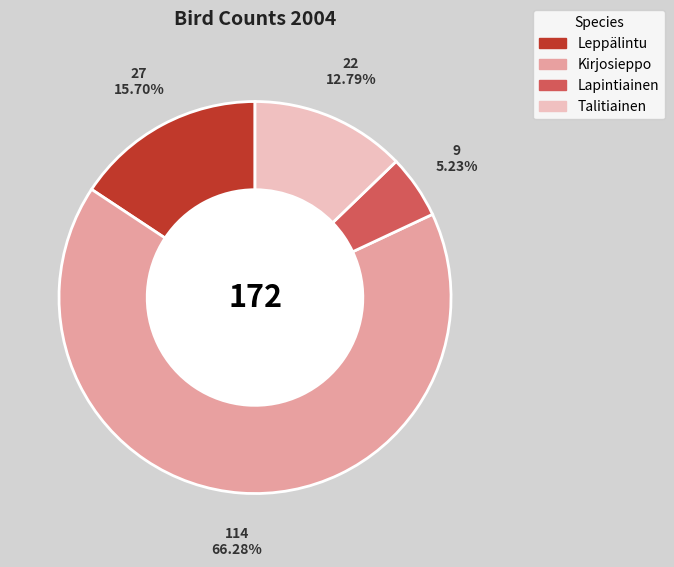

Rank the categories by value from lowest to highest.

Lapintiainen, Talitiainen, Leppälintu, Kirjosieppo